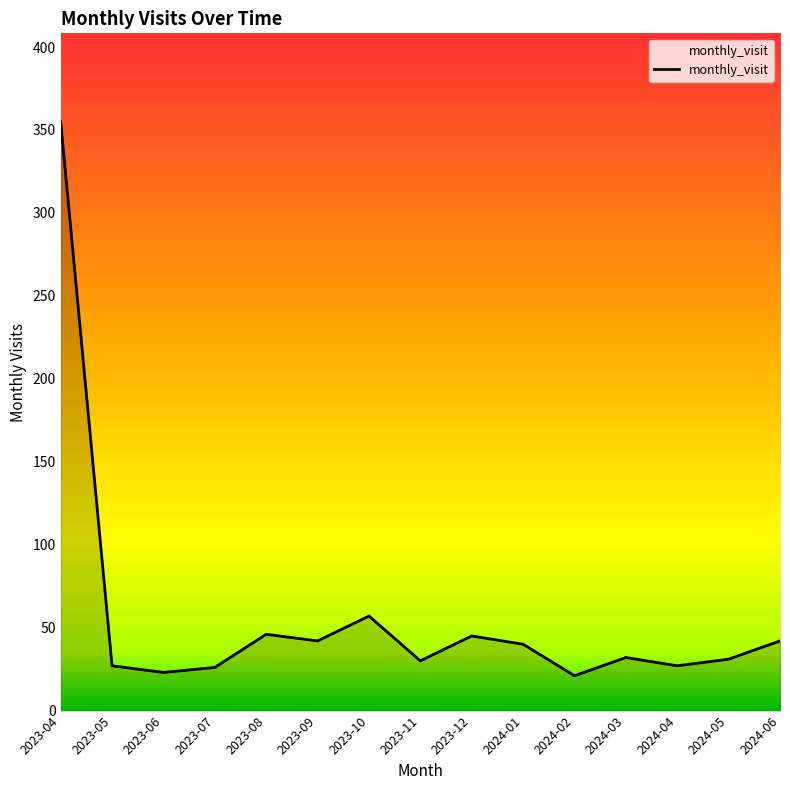

What is the difference between the maximum and minimum values?

334